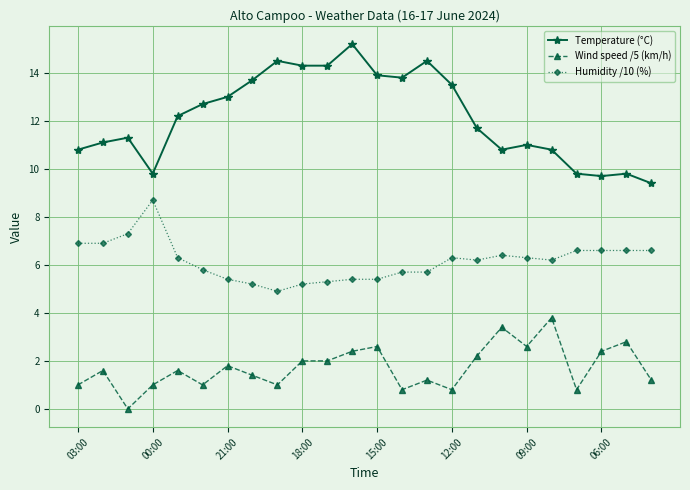

List the series in order of their peak value, lowest first.

Wind speed /5 (km/h), Humidity /10 (%), Temperature (°C)